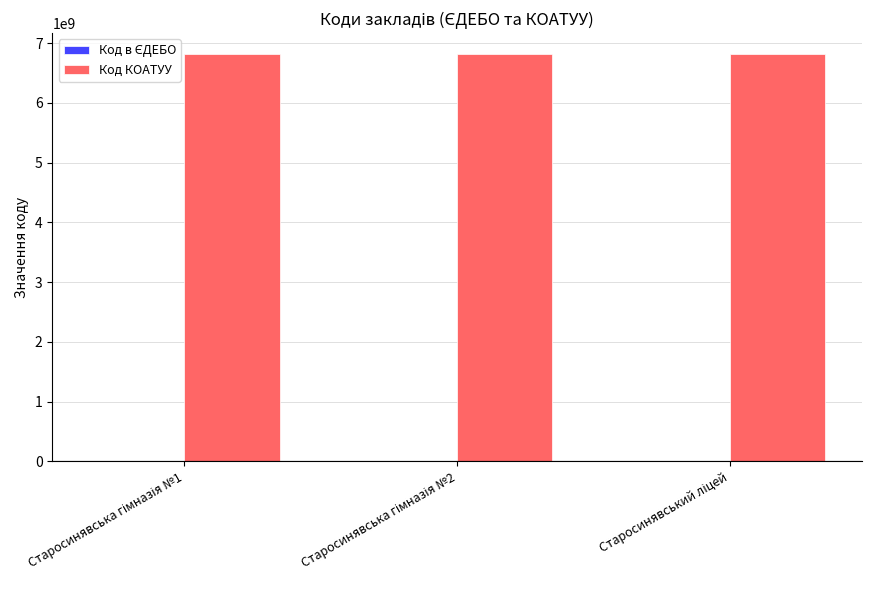

Which series has the largest total across all categories?

Код КОАТУУ